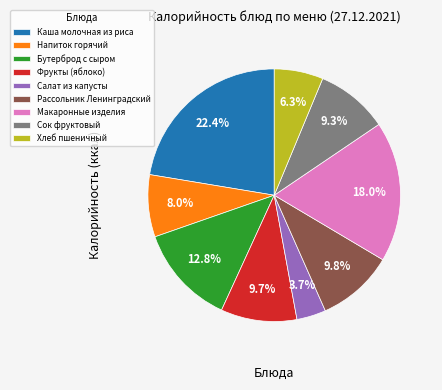

True or false: Бутерброд с сыром accounts for 13% of the total.

True